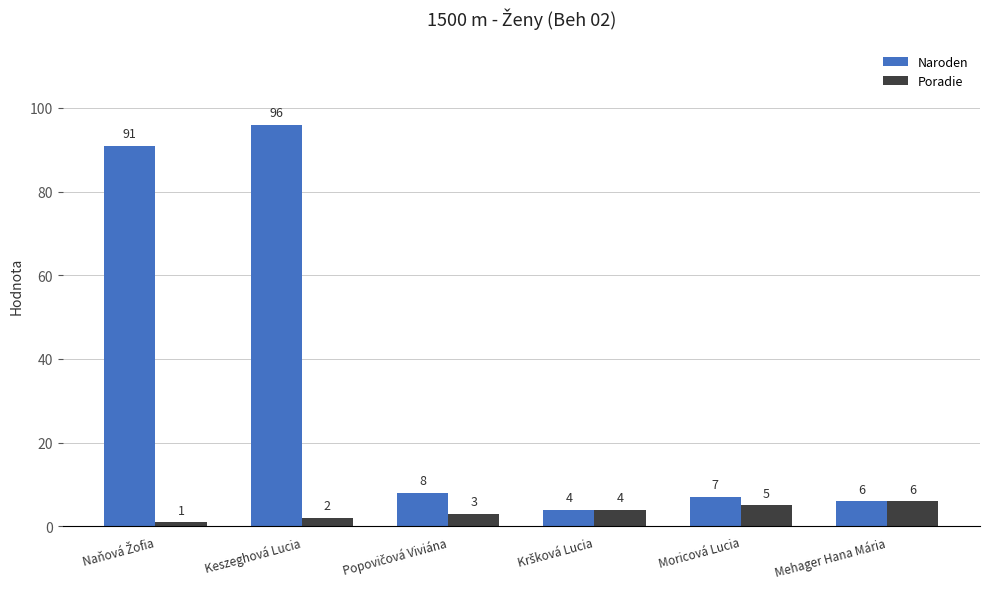

What is the label of the 5th bar from the right?

Keszeghová Lucia